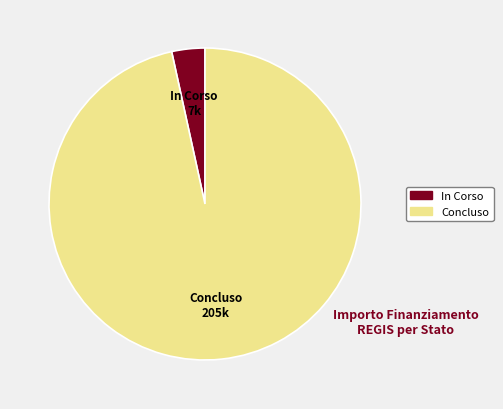

Is it true that In Corso is 3% of the pie?

True